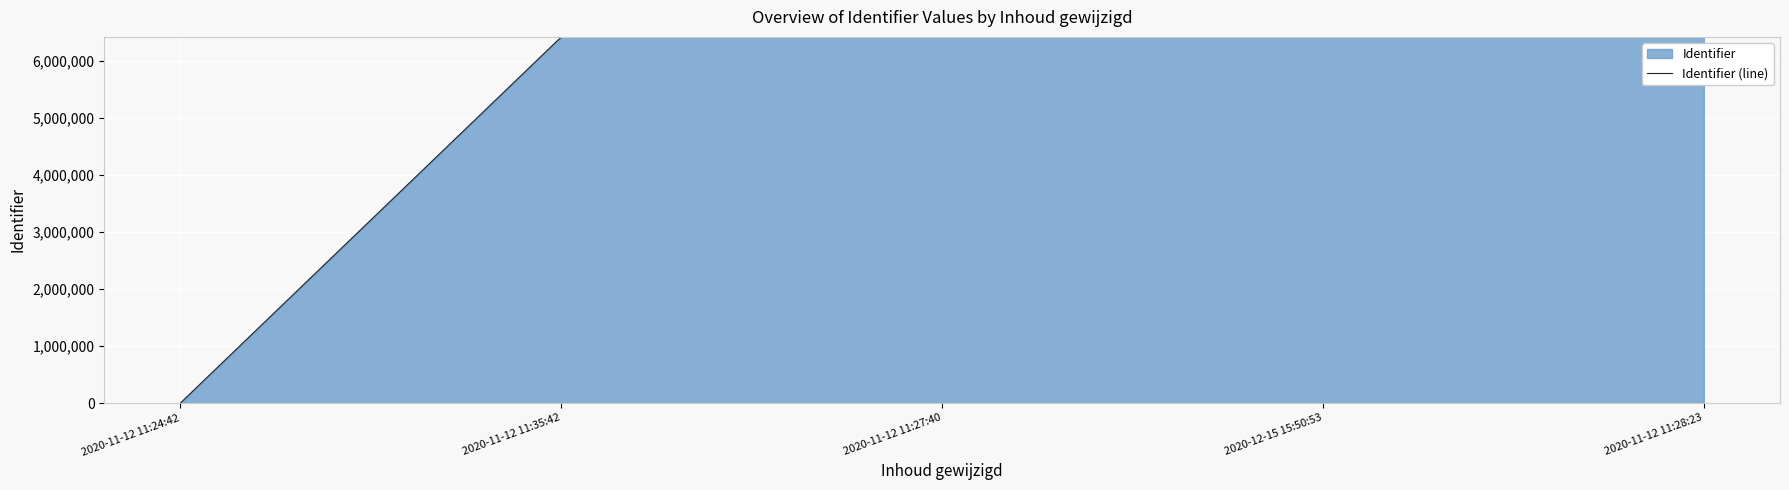

True or false: the data shows 6414093 at 2020-11-12 11:28:23.

True